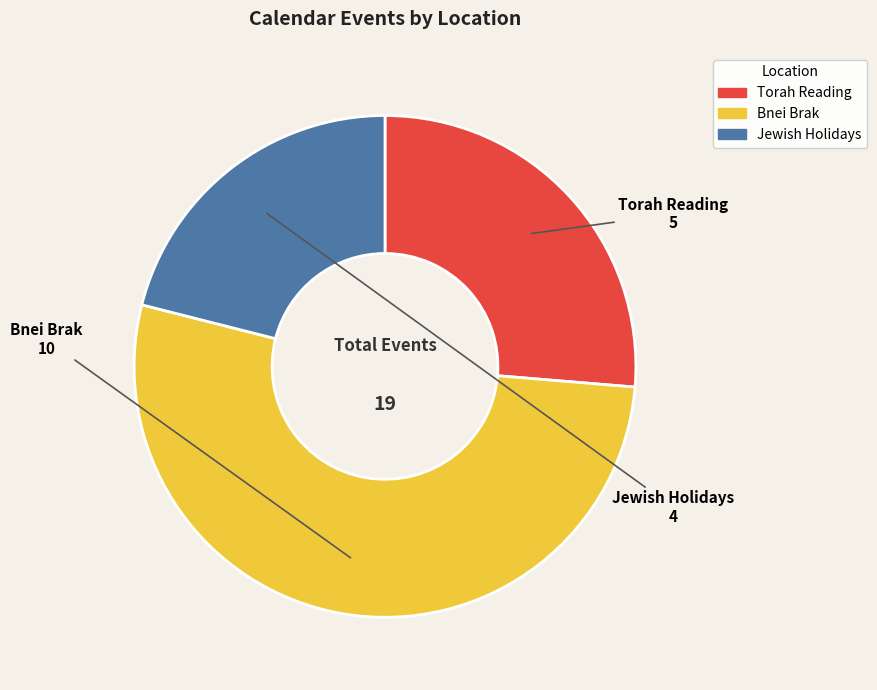

Is there a majority slice in this chart?

Yes